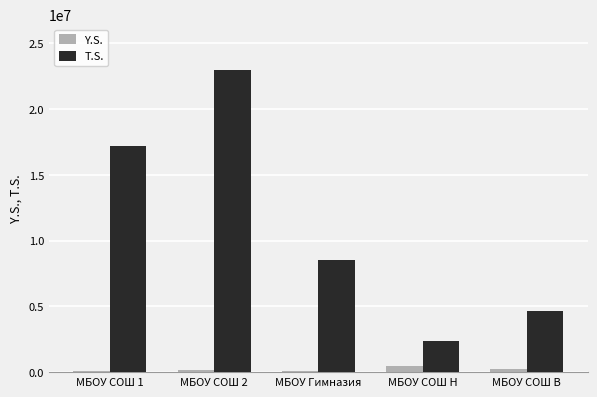

Which series has the largest total across all categories?

T.S.